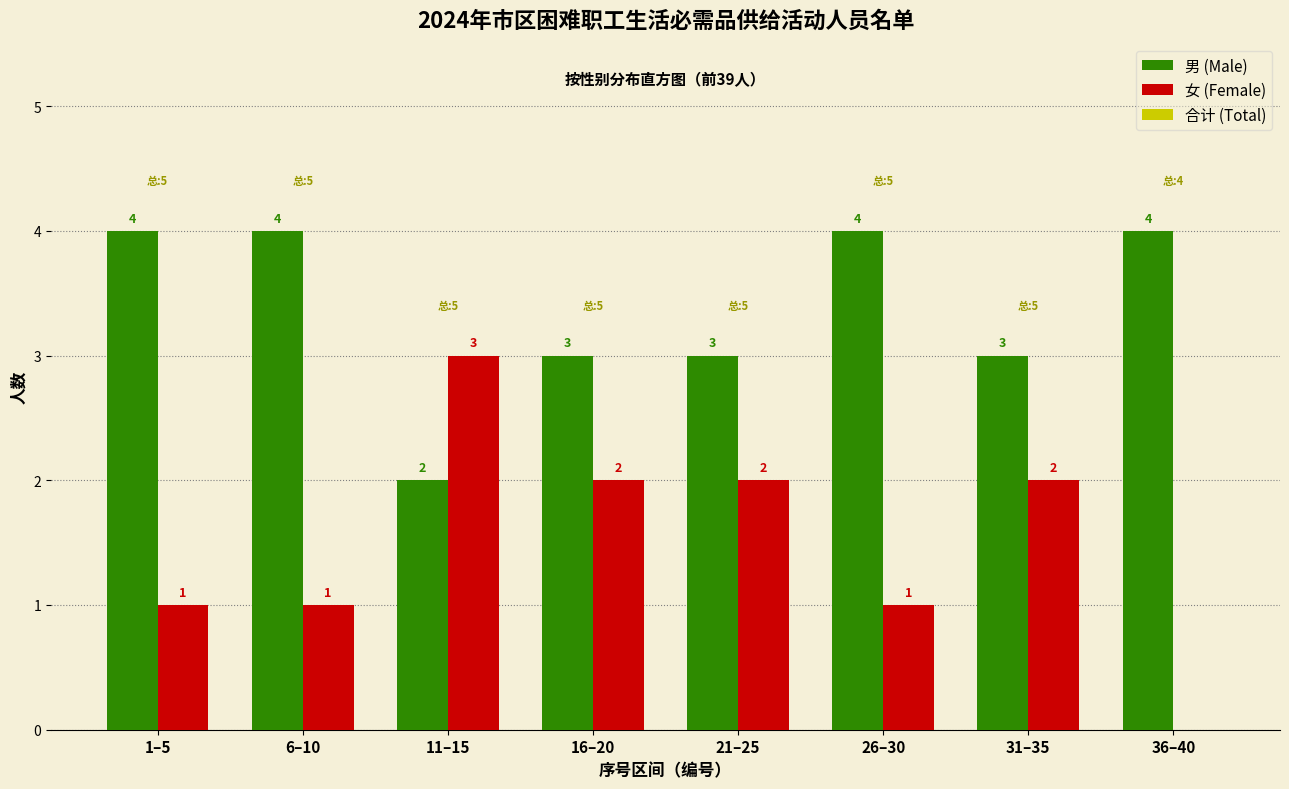

Reading left to right, extract all data points from this chart.

男 (Male): 1–5=4	6–10=4	11–15=2	16–20=3	21–25=3	26–30=4	31–35=3	36–40=4
女 (Female): 1–5=1	6–10=1	11–15=3	16–20=2	21–25=2	26–30=1	31–35=2	36–40=0